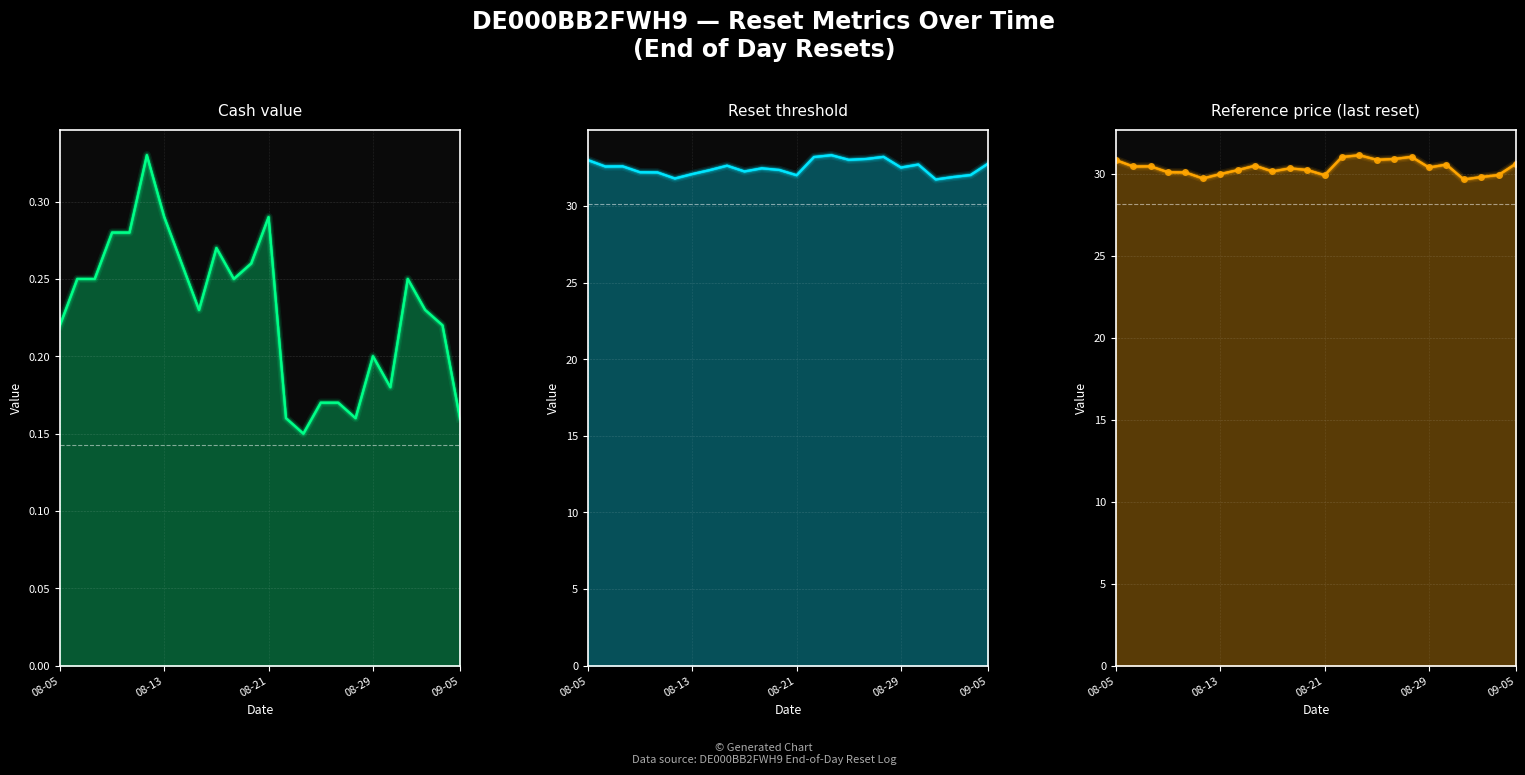

The value of Reference price at 08-13 is 9.4. True or false?

False